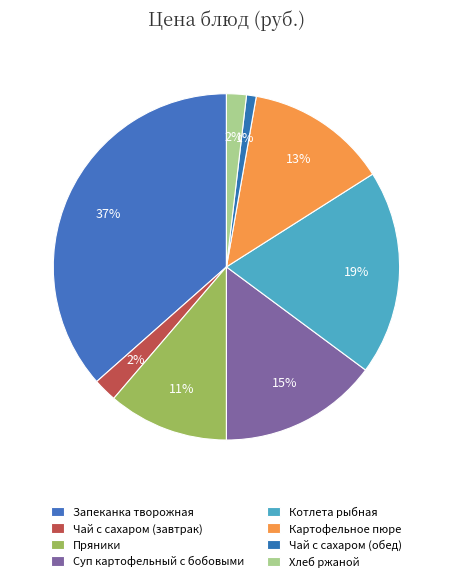

Is there any slice that represents more than half of the pie?

No